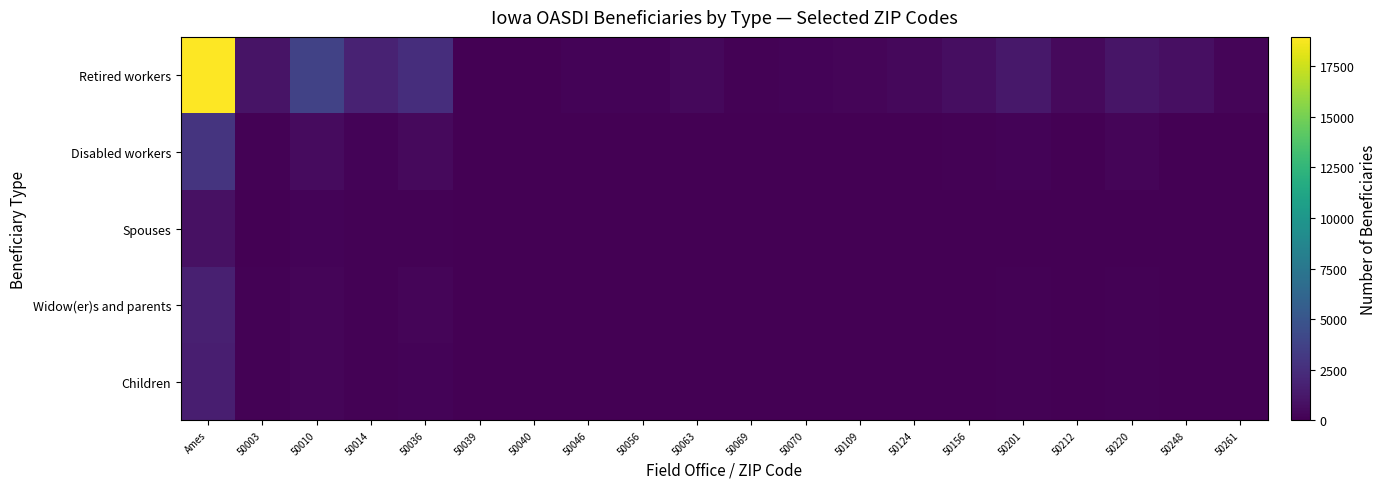

Reading left to right, extract all data points from this chart.

Children: Ames=1570	50003=75	50010=270	50014=85	50036=215	50039=15	50040=5	50046=15	50056=20	50063=15	50069=20	50070=15	50109=15	50124=40	50156=40	50201=100	50212=35	50220=120	50248=35	50261=15
Widow(er)s and parents: Ames=1685	50003=85	50010=275	50014=120	50036=280	50039=5	50040=5	50046=20	50056=20	50063=35	50069=10	50070=20	50109=20	50124=20	50156=60	50201=100	50212=50	50220=125	50248=70	50261=15
Spouses: Ames=860	50003=35	50010=195	50014=110	50036=105	50039=0	50040=0	50046=5	50056=10	50063=20	50069=5	50070=10	50109=15	50124=10	50156=25	50201=35	50212=25	50220=50	50248=35	50261=15
Disabled workers: Ames=2860	50003=130	50010=555	50014=185	50036=480	50039=20	50040=5	50046=35	50056=40	50063=35	50069=25	50070=35	50109=40	50124=65	50156=80	50201=210	50212=70	50220=235	50248=60	50261=25
Retired workers: Ames=18945	50003=965	50010=3745	50014=1825	50036=2450	50039=50	50040=30	50046=180	50056=205	50063=375	50069=135	50070=215	50109=290	50124=395	50156=680	50201=1185	50212=505	50220=1065	50248=750	50261=230